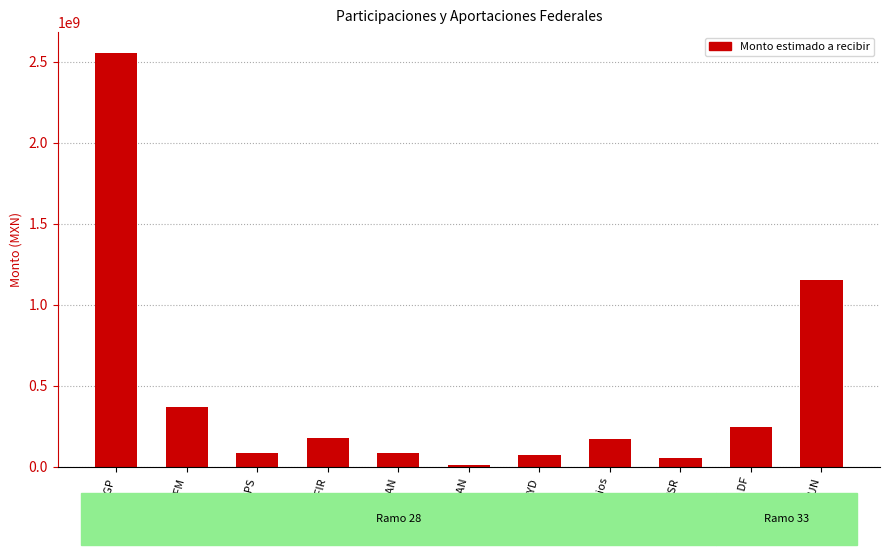

The chart shows a value of 84656936 at ISAN. True or false?

True